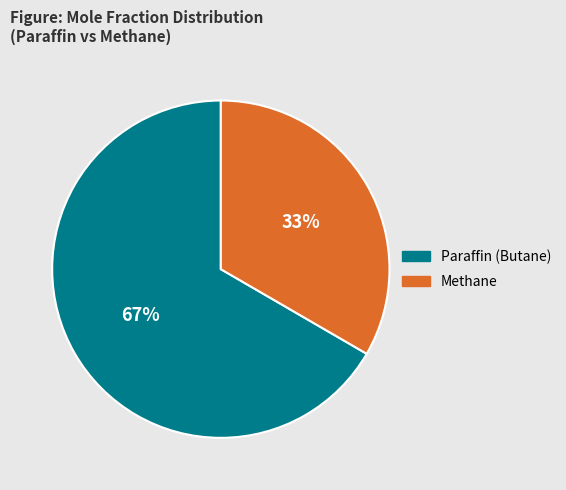

How many slices are in this pie chart?

2